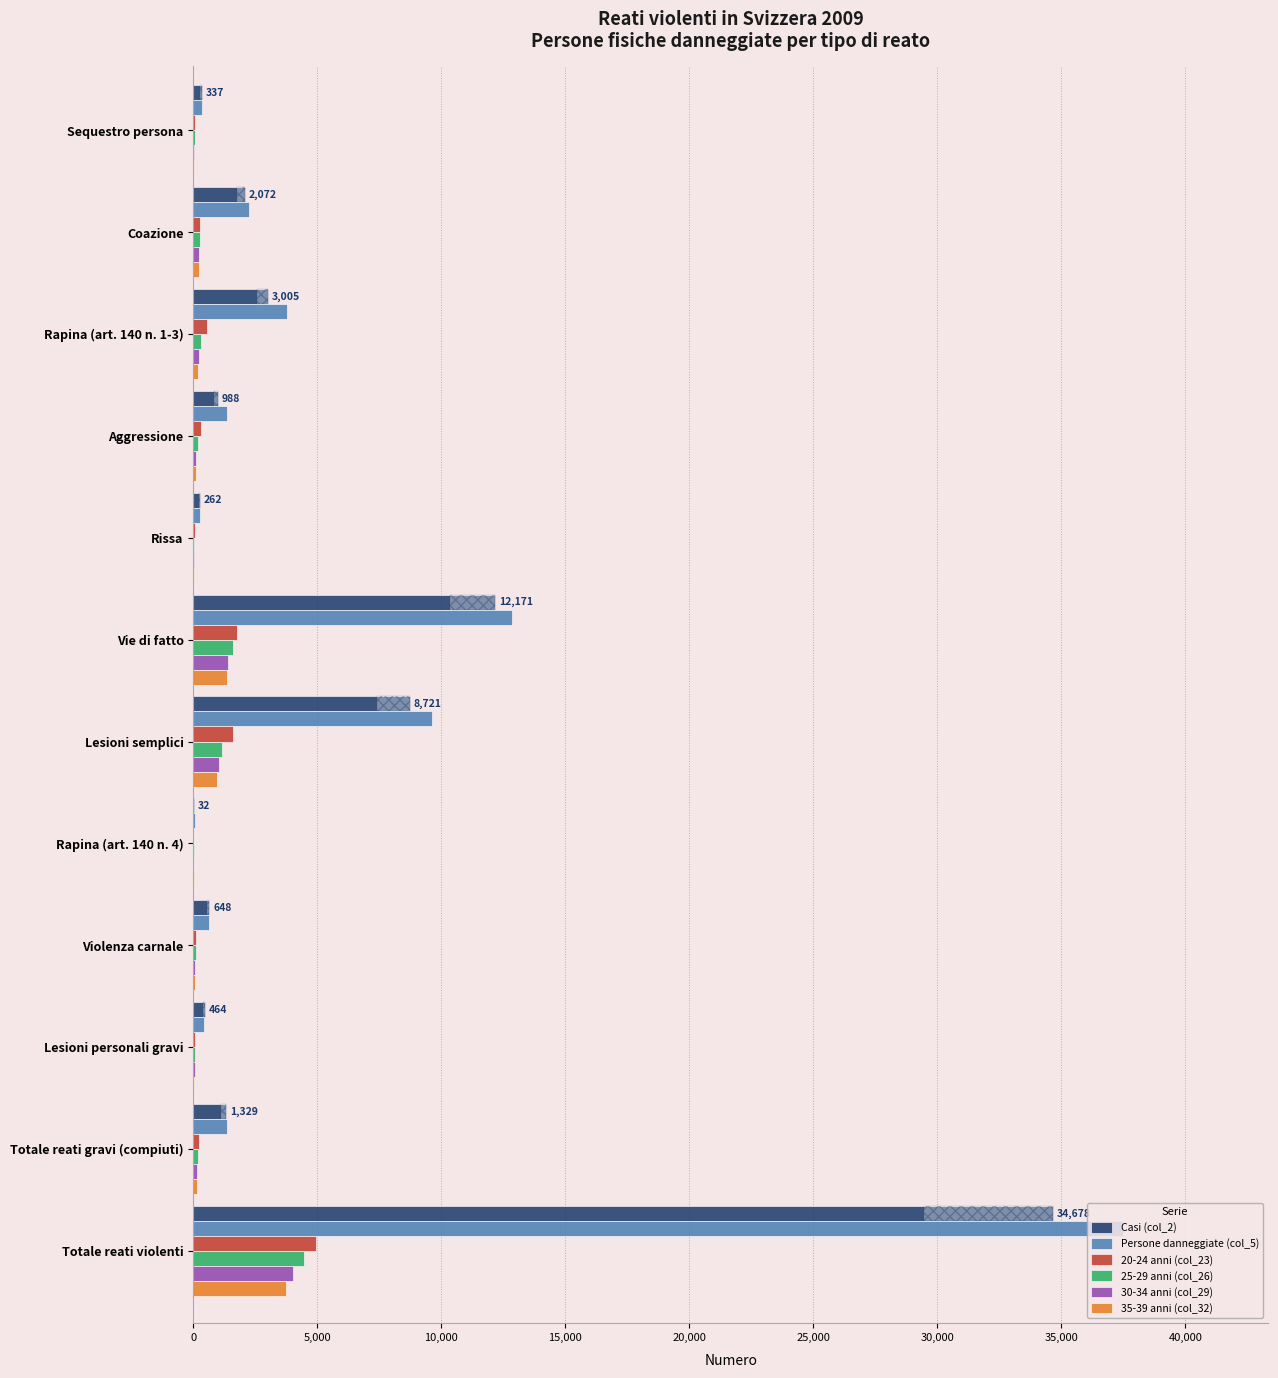

What is the difference between the second highest and minimum values in the Casi (col_2) series?

12139